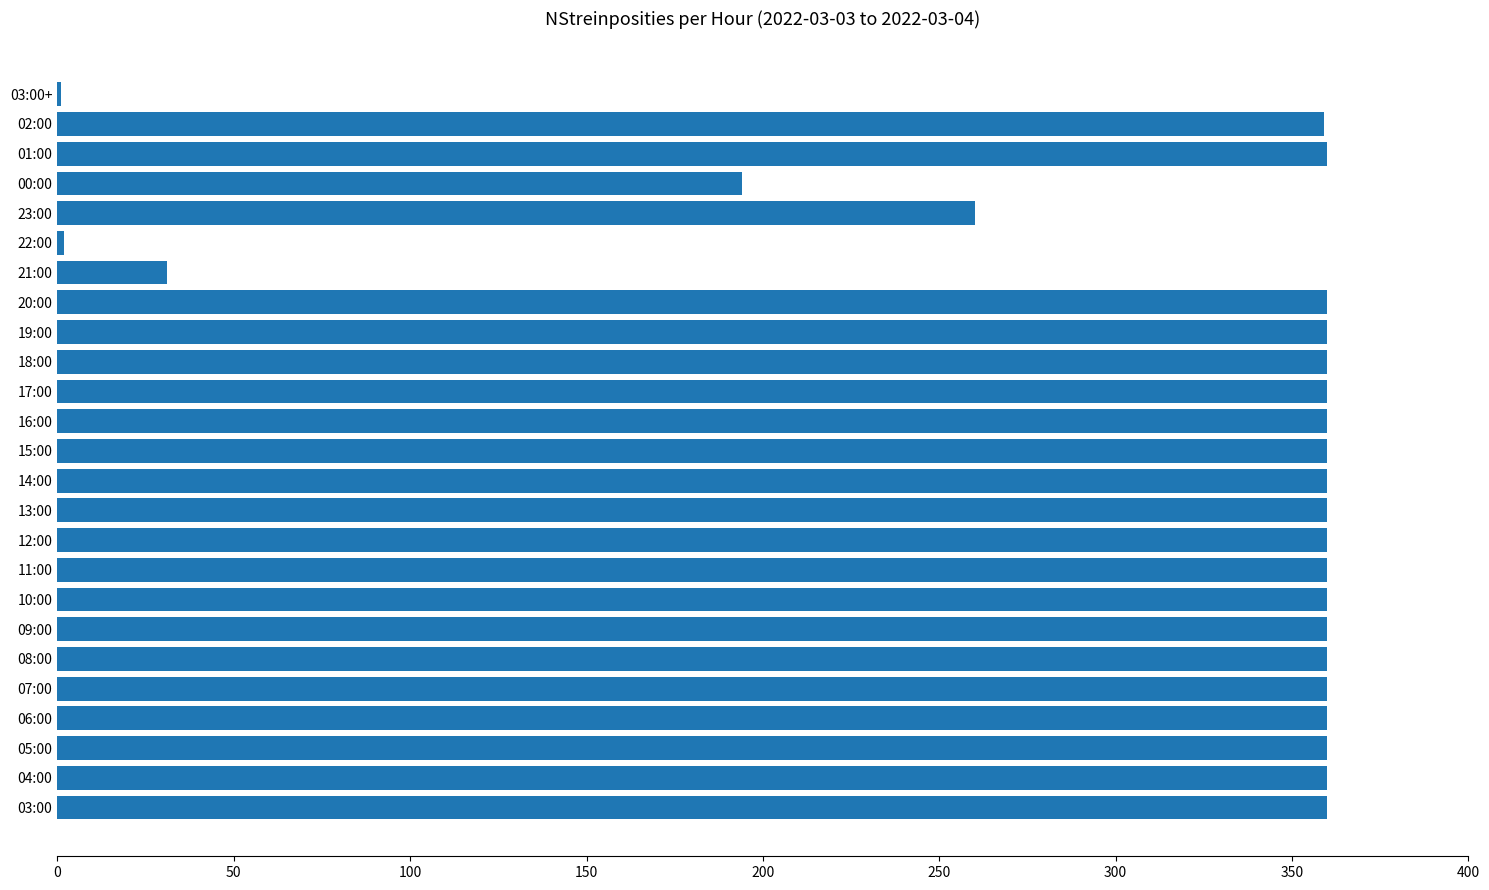

Where is the data nearest to the value 180?

00:00